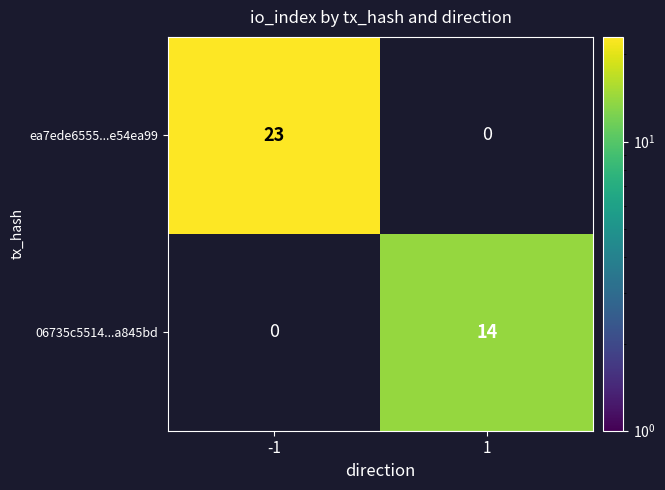

At 1, list the series in order from largest to smallest.

06735c5514...a845bd, ea7ede6555...e54ea99